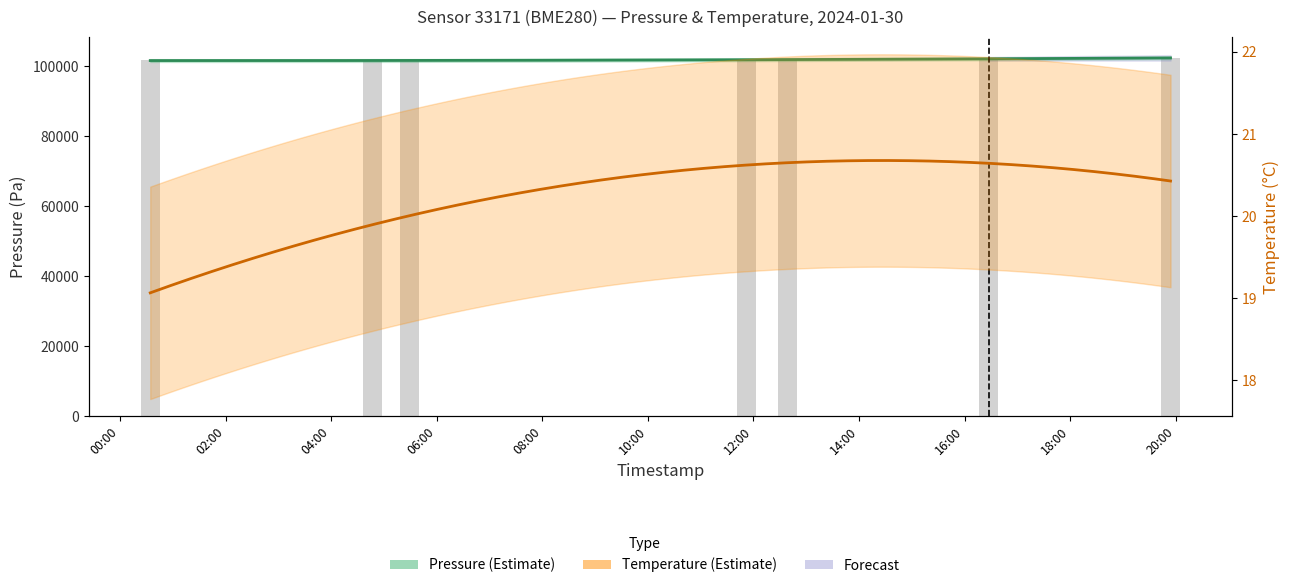

List the labels in order of value, largest first.

2024-01-30T19:53:58, 2024-01-30T16:27:31, 2024-01-30T11:51:47, 2024-01-30T12:38:52, 2024-01-30T00:34:27, 2024-01-30T04:47:25, 2024-01-30T05:29:05